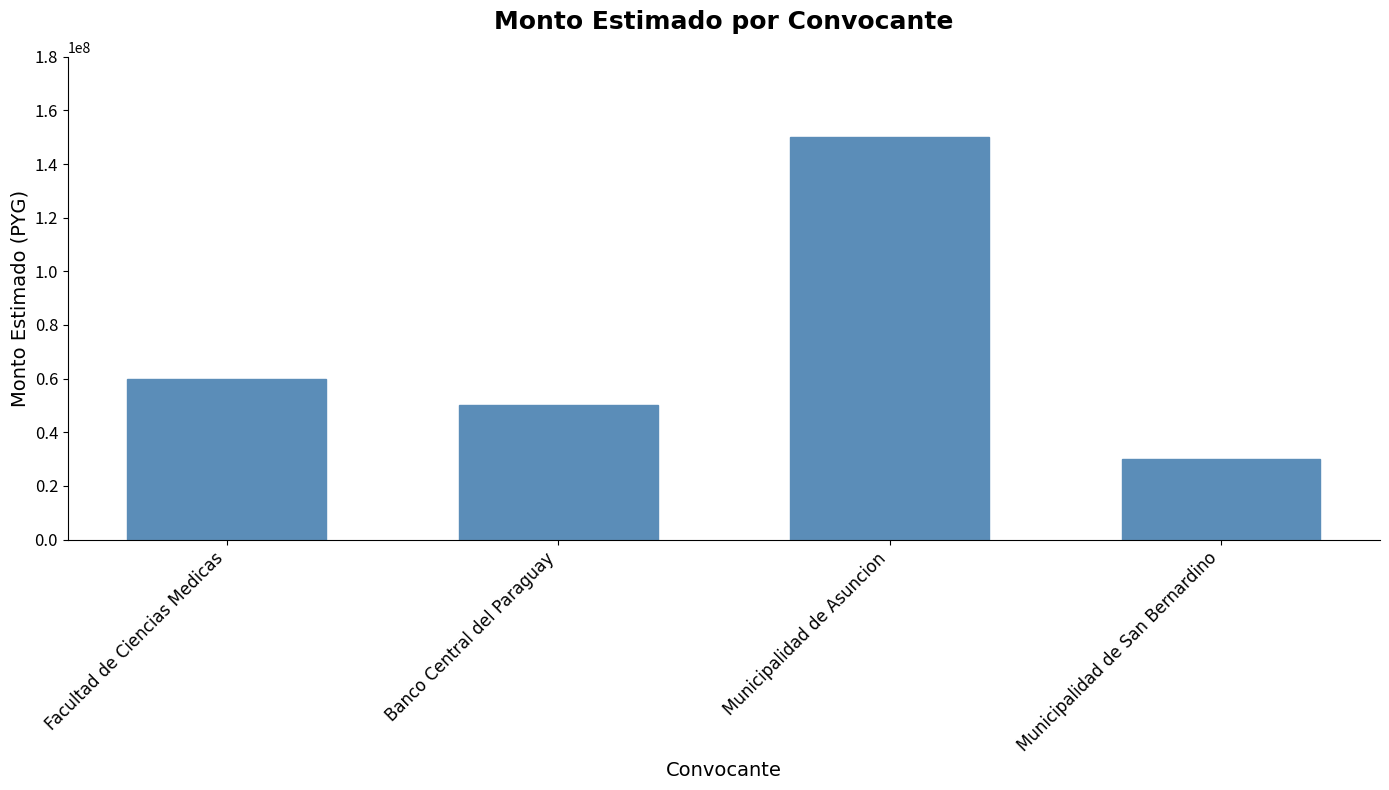

What is the sum of the values at Municipalidad de Asuncion and Municipalidad de San Bernardino?

180000000